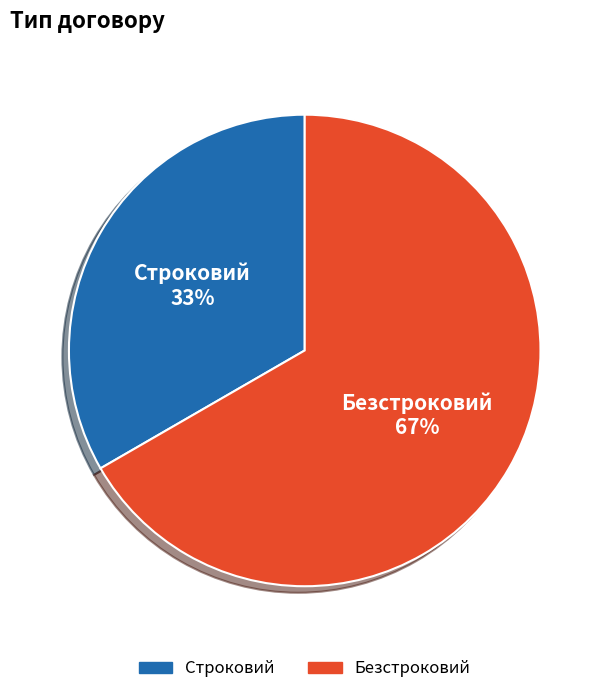

Which category has the smallest portion of the pie?

Строковий